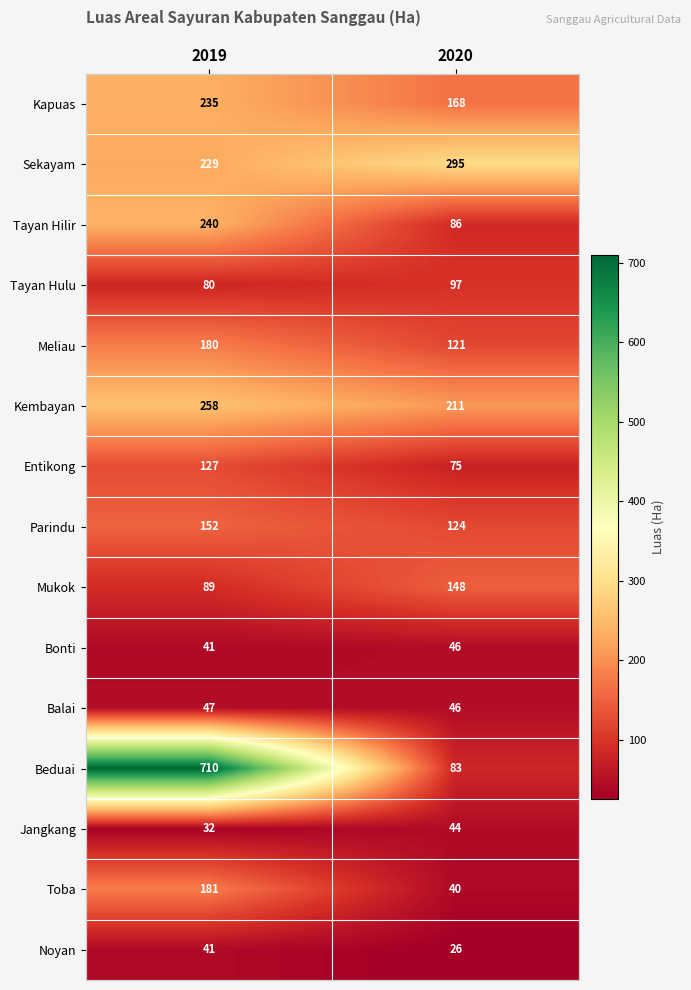

What is the smallest value displayed?

26